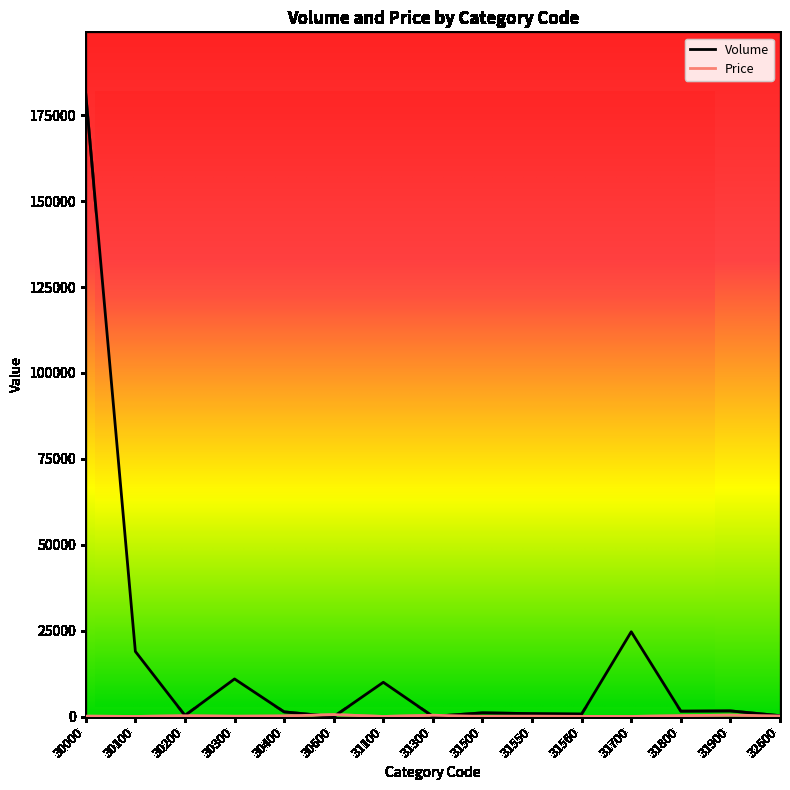

What is the minimum value shown in the chart?

30